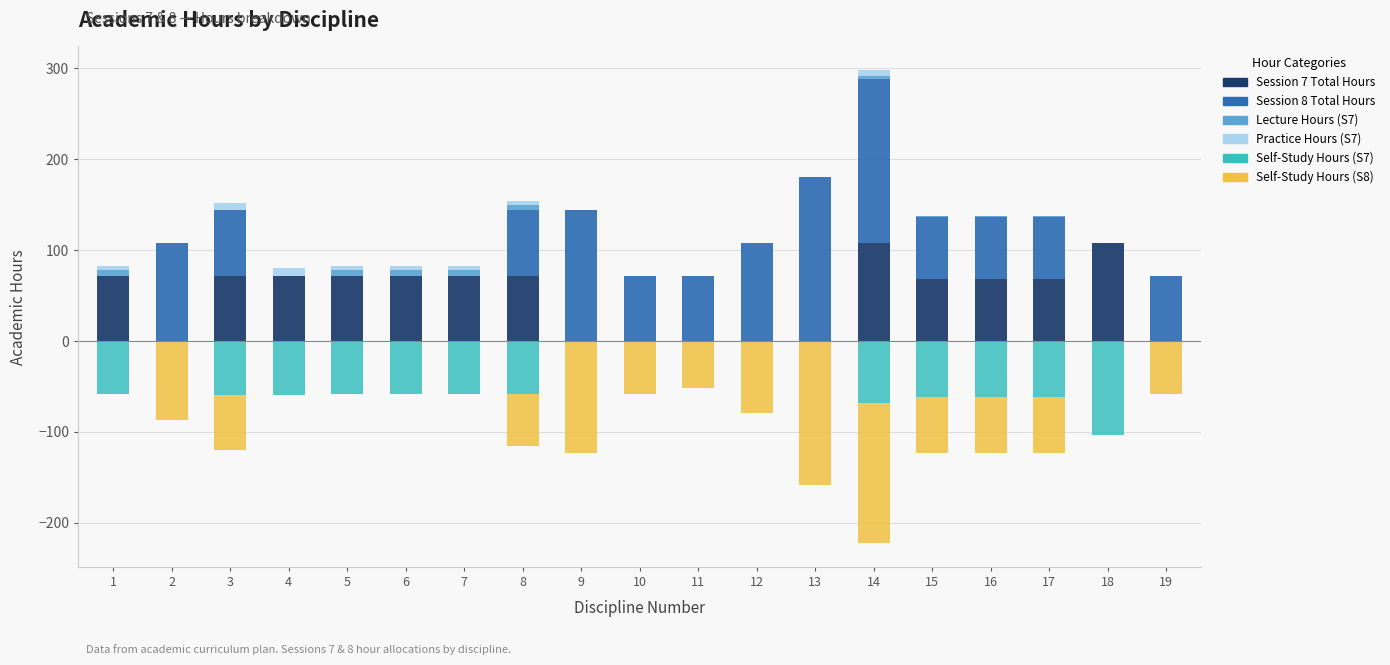

Reading left to right, list all the values displayed in this chart.

Session 7 Total: 1=72.0	2=0.0	3=72.0	4=72.0	5=72.0	6=72.0	7=72.0	8=72.0	9=0.0	10=0.0	11=0.0	12=0.0	13=0.0	14=108.0	15=68.0	16=68.0	17=68.0	18=108.0	19=0.0
Session 8 Total: 1=0.0	2=108.0	3=72.0	4=0.0	5=0.0	6=0.0	7=0.0	8=72.0	9=144.0	10=72.0	11=72.0	12=108.0	13=180.0	14=180.0	15=68.0	16=68.0	17=68.0	18=0.0	19=72.0
Lec Hours S7: 1=6.0	2=0.0	3=0.0	4=0.0	5=6.0	6=6.0	7=6.0	8=6.0	9=0.0	10=0.0	11=0.0	12=0.0	13=0.0	14=4.0	15=2.0	16=2.0	17=2.0	18=0.0	19=0.0
Pr Hours S7: 1=4.0	2=0.0	3=8.0	4=8.0	5=4.0	6=4.0	7=4.0	8=4.0	9=0.0	10=0.0	11=0.0	12=0.0	13=0.0	14=6.0	15=0.0	16=0.0	17=0.0	18=0.0	19=0.0
SR Hours S7: 1=-57.8	2=0.0	3=-59.8	4=-59.8	5=-57.8	6=-57.8	7=-57.8	8=-57.8	9=0.0	10=0.0	11=0.0	12=0.0	13=0.0	14=-67.7	15=-61.8	16=-61.8	17=-61.8	18=-103.7	19=0.0
SR Hours S8: 1=0.0	2=-86.7	3=-59.8	4=0.0	5=0.0	6=0.0	7=0.0	8=-57.8	9=-122.7	10=-57.8	11=-51.8	12=-78.7	13=-158.7	14=-154.7	15=-61.8	16=-61.8	17=-61.8	18=0.0	19=-57.8